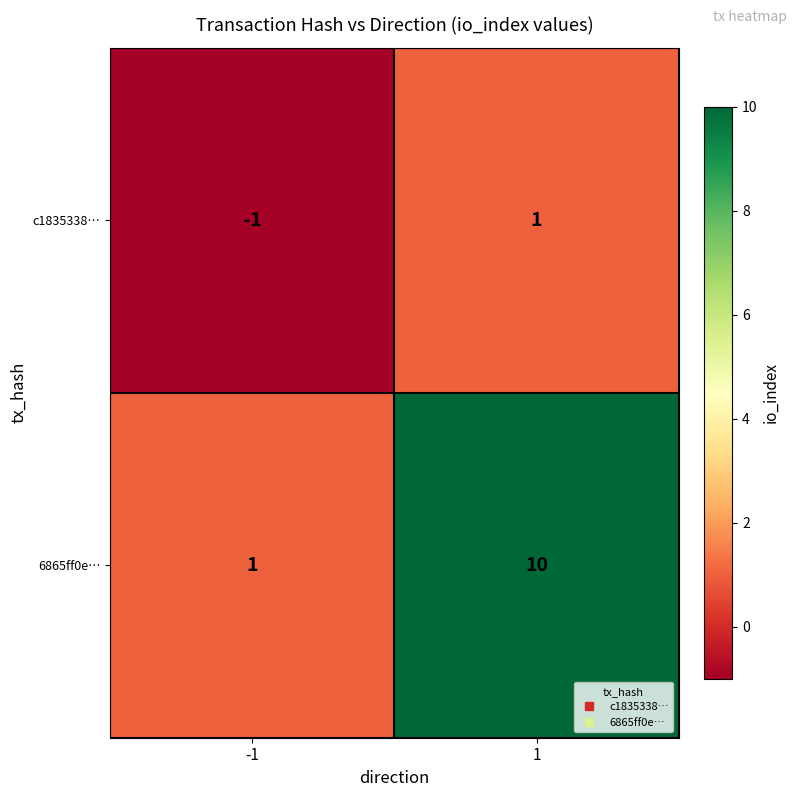

Reading left to right, extract all data points from this chart.

c1835338…: -1=-1	1=1
6865ff0e…: -1=1	1=10